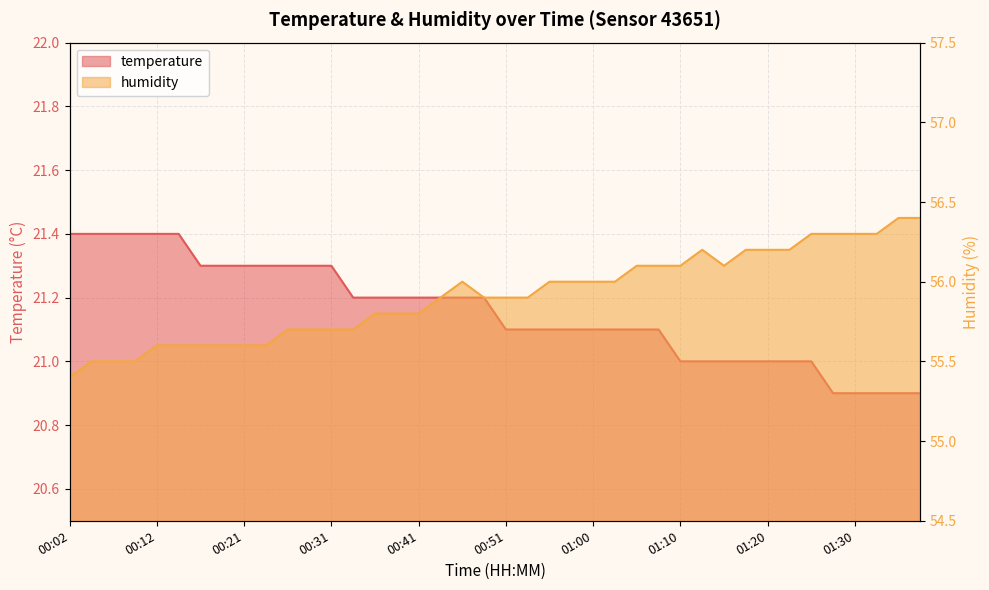

At which category is the sum across all series the highest?

01:25